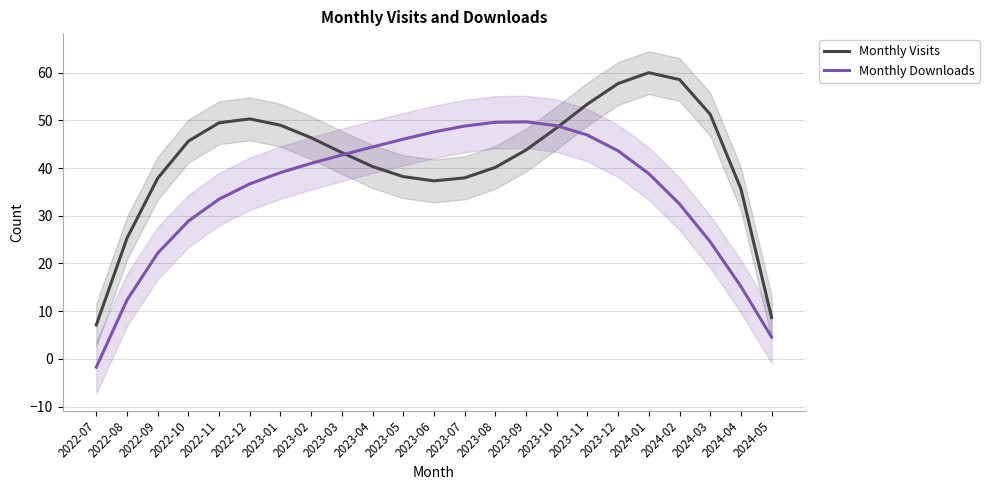

Is it true that Monthly Visits equals 27.7 at 2022-10?

False